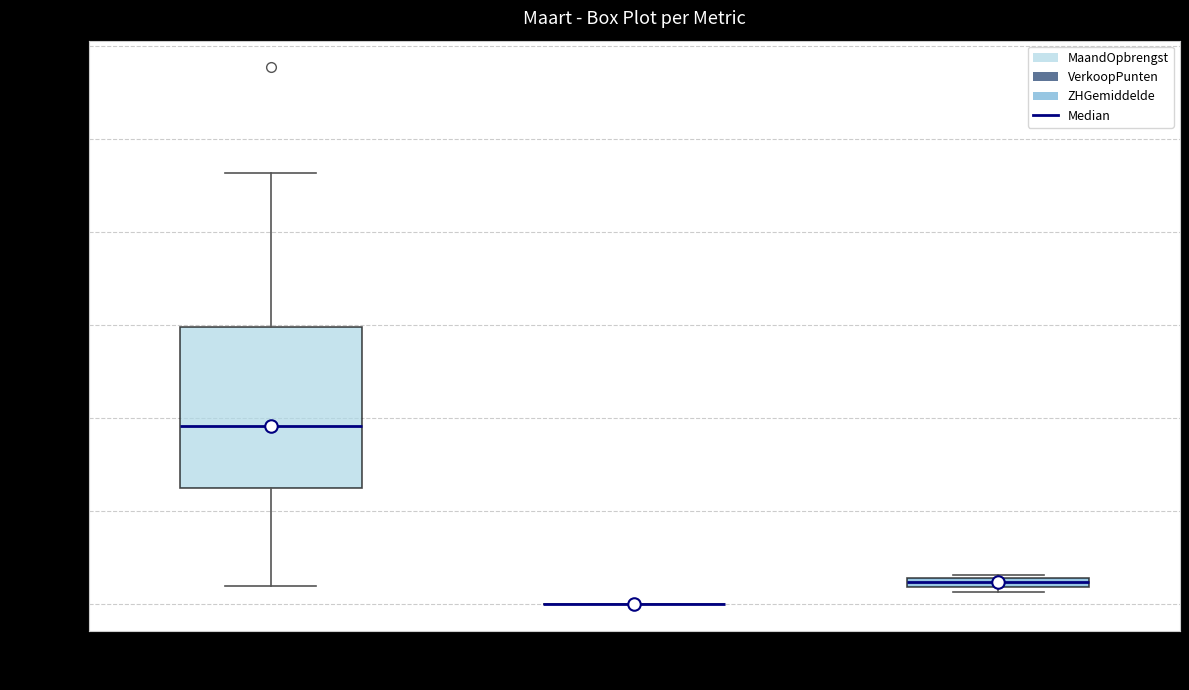

Comparing the boxes themselves (not the whiskers), which one is the tallest?

MaandOpbrengst